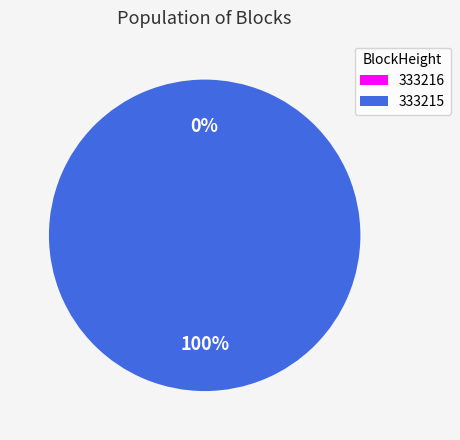

The 333215 slice represents 99% of the pie. True or false?

False